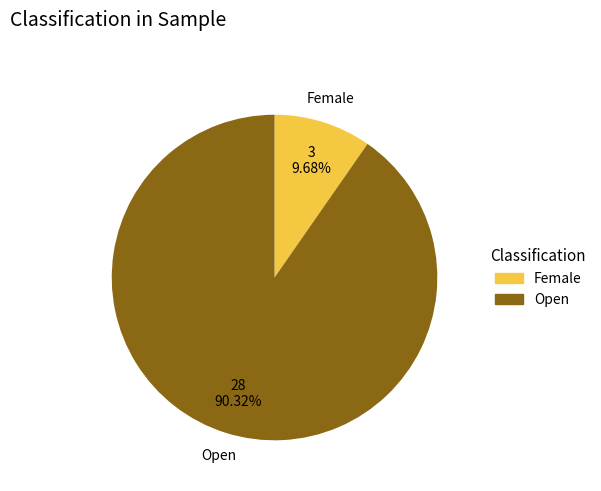

To the nearest percent, what is the combined percentage of Open and Female?

100%